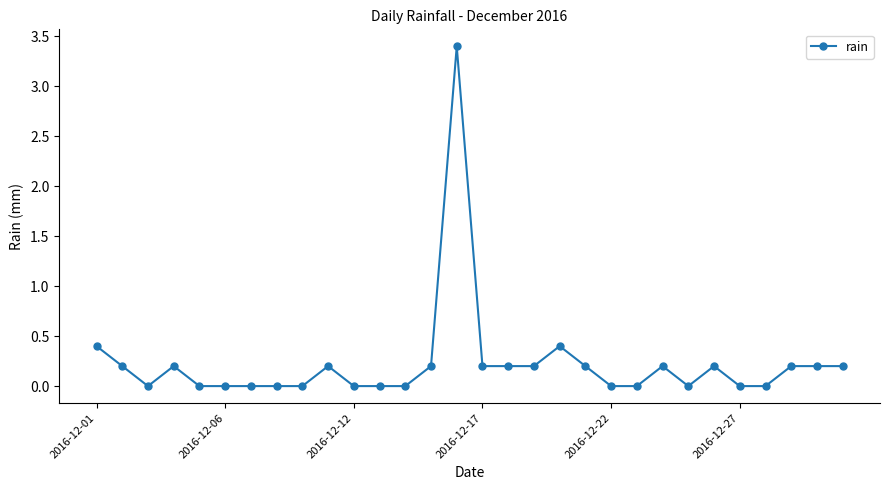

True or false: there are more than 2 points higher than both neighbors.

True